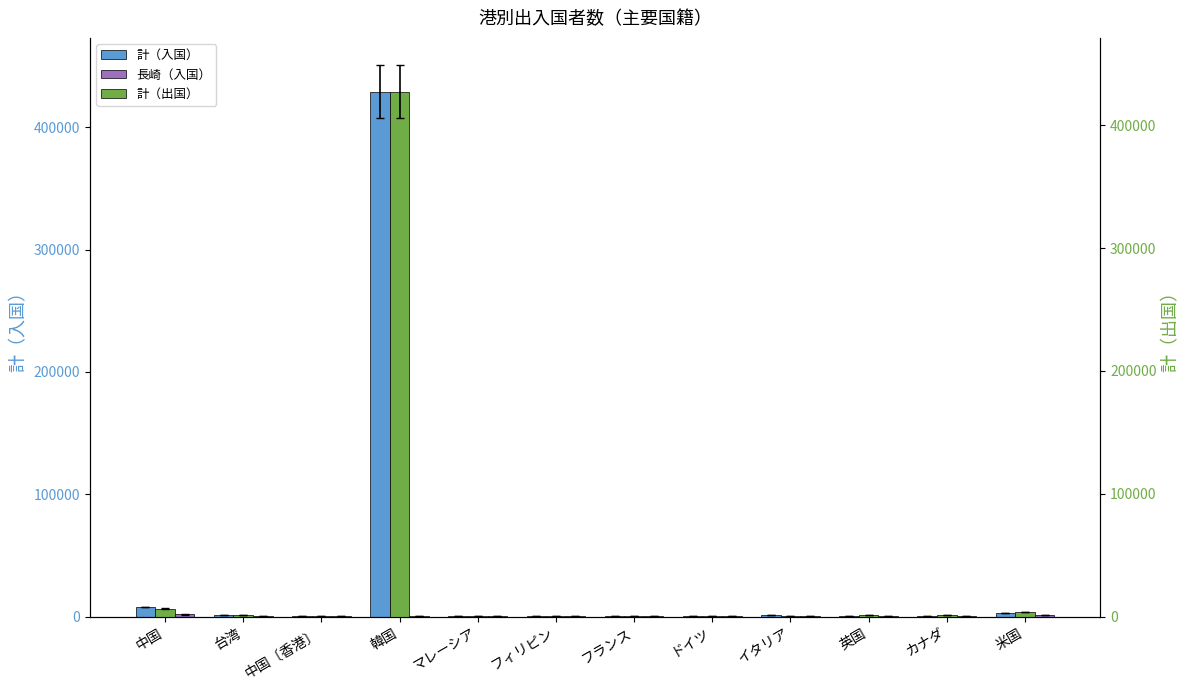

At how many categories does at least one series exceed 395669?

1